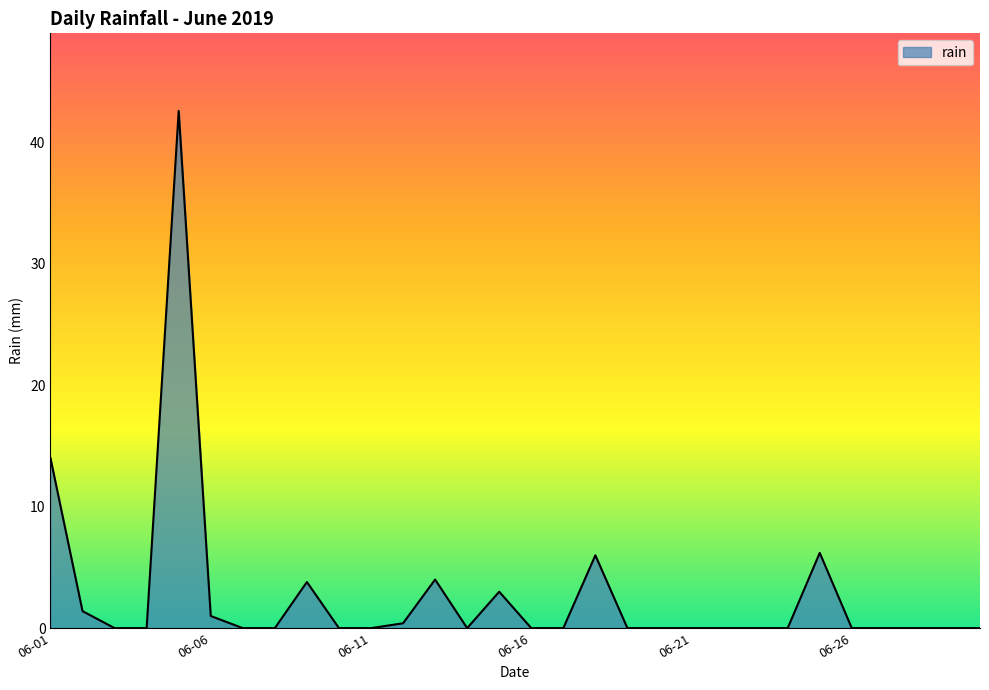

How many lines are shown in the chart?

1